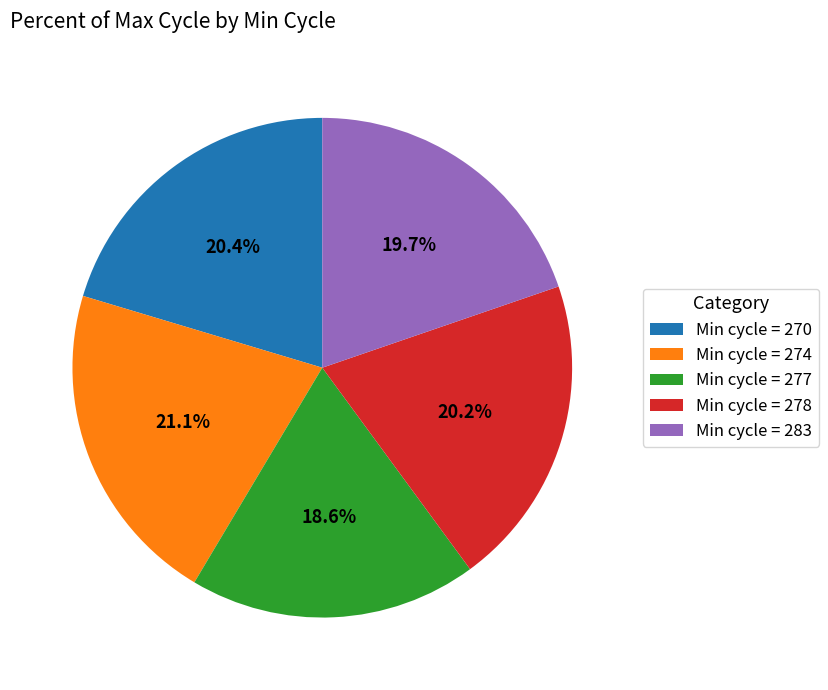

Does Min cycle = 278 account for over 50% of the chart?

No